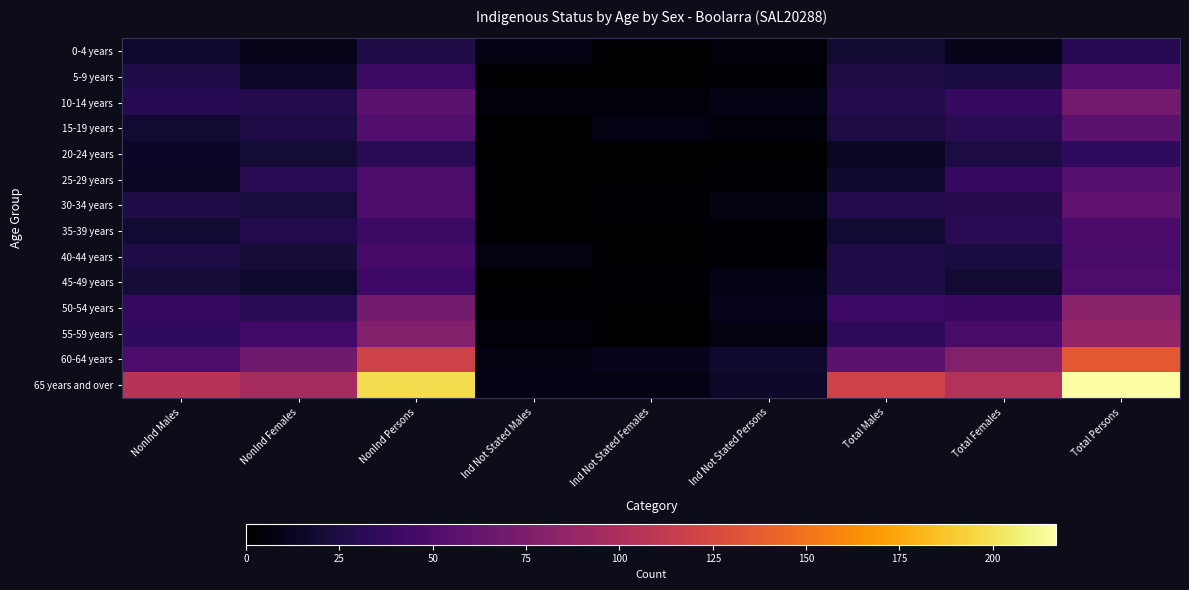

At which category is the sum across all series the highest?

Total Persons